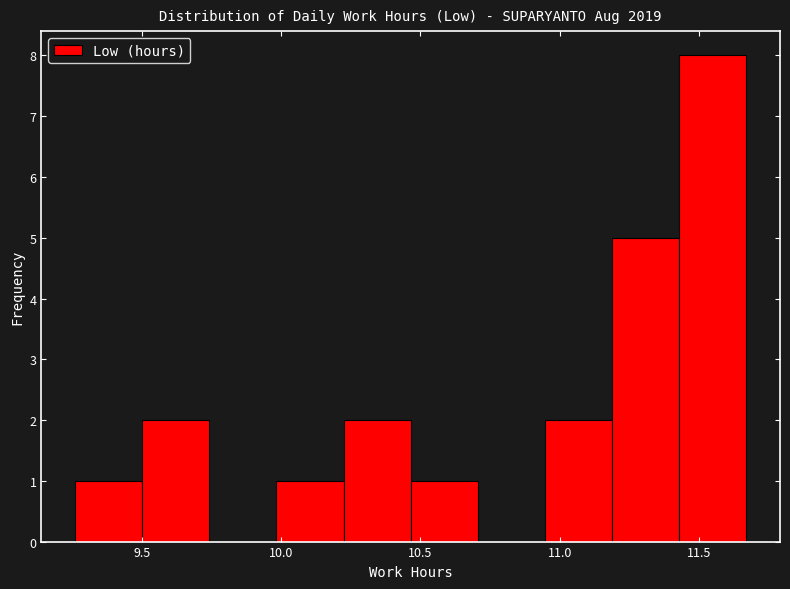

Which range on the x-axis has the tallest bar?

11.45 to 11.65